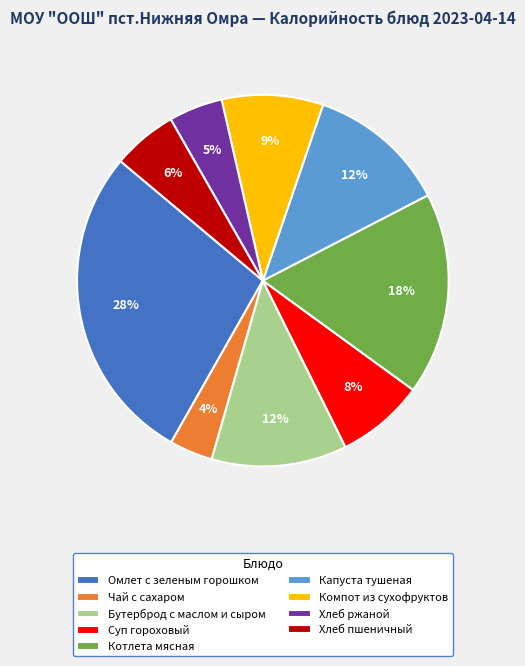

To the nearest percent, what percentage of the pie is Компот из сухофруктов?

9%